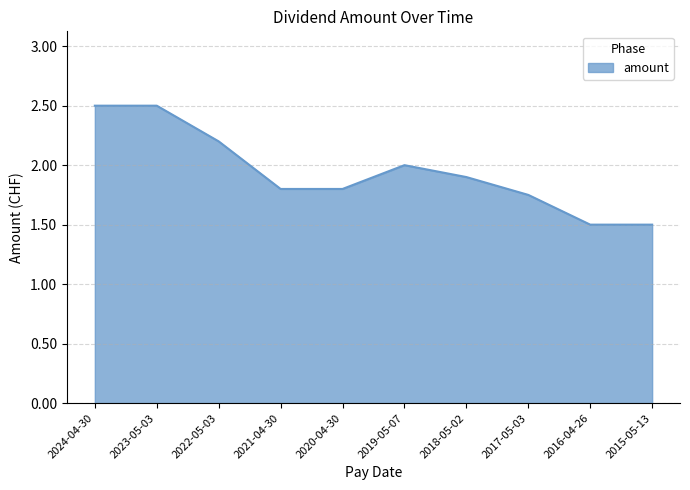

What is the maximum value shown in the chart?

2.5